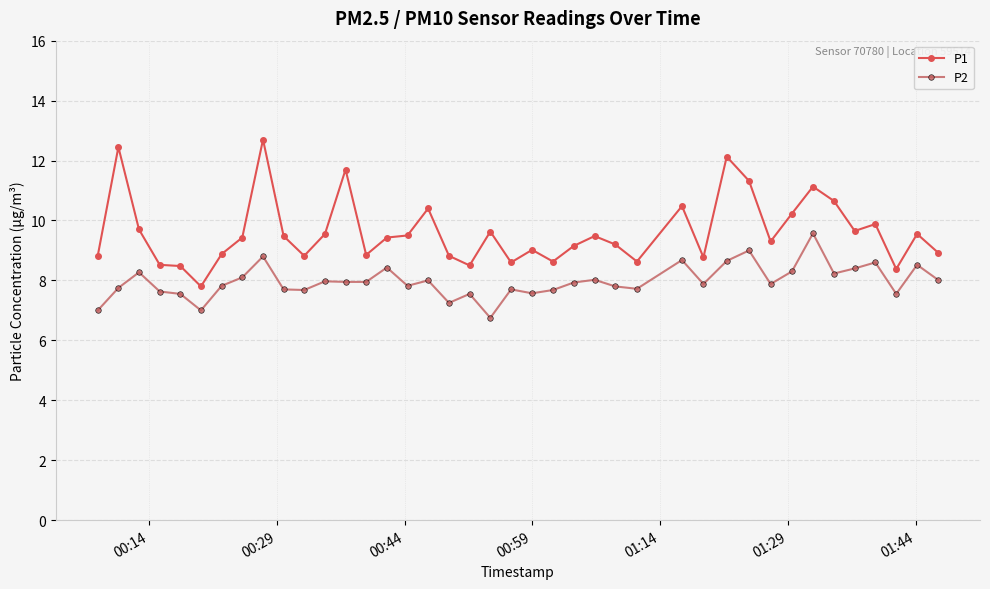

How many data points does each series have?

40